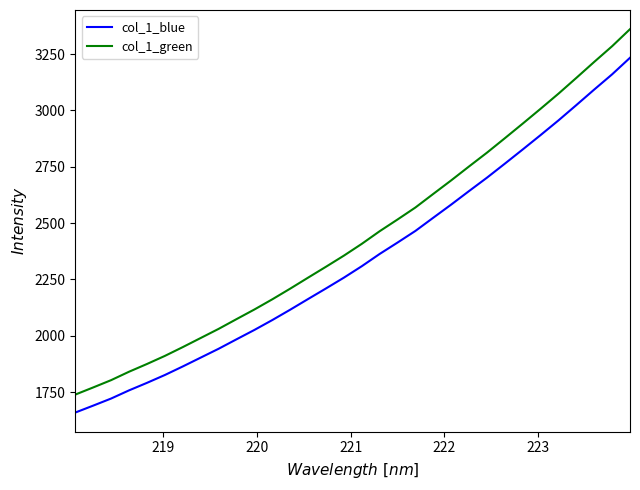

Reading left to right, what are all the values shown in this chart?

col_1_blue: 1659.0	1689.7	1721.1	1757.4	1790.7	1825.6	1863.5	1902.8	1942.0	1984.0	2025.6	2069.5	2115.4	2162.9	2209.8	2257.7	2308.5	2362.9	2413.5	2465.2	2523.9	2582.2	2642.3	2701.5	2763.8	2826.8	2890.7	2955.9	3023.9	3092.7	3160.3	3233.6
col_1_green: 1738.7	1770.4	1802.8	1840.1	1874.4	1910.3	1949.4	1989.8	2030.2	2073.5	2116.3	2161.6	2208.9	2257.8	2306.1	2355.4	2407.7	2463.8	2515.9	2569.2	2629.6	2689.6	2751.6	2812.6	2876.7	2941.6	3007.5	3074.5	3144.6	3215.5	3285.1	3360.7